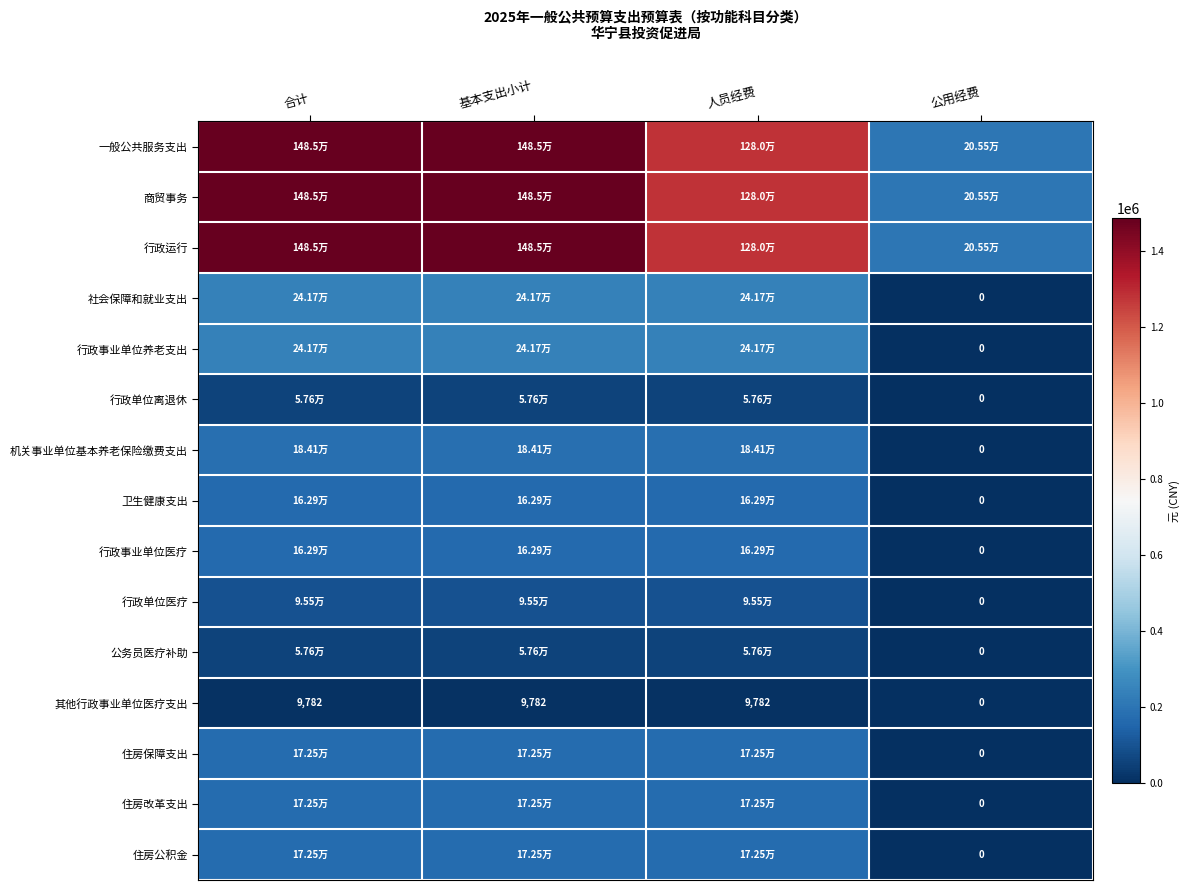

What is the highest value of the 商贸事务 series?

1485238.6